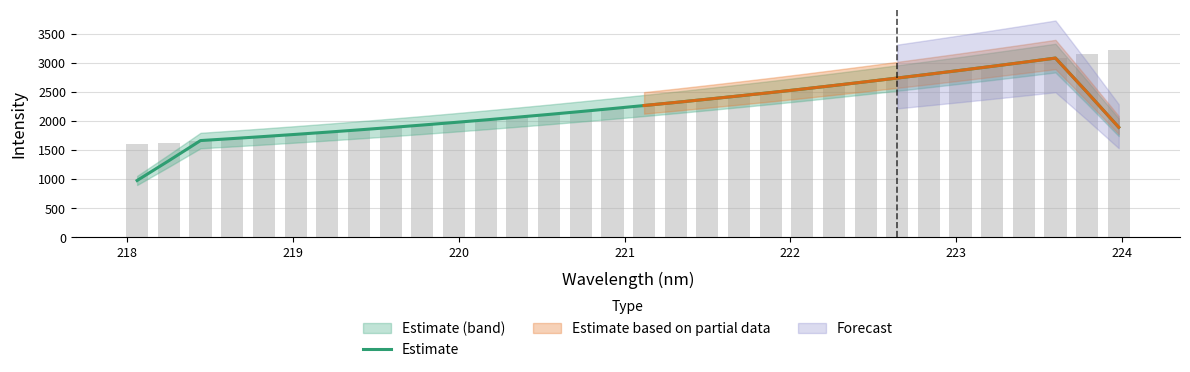

What is the difference between the maximum and minimum values?

2101.1